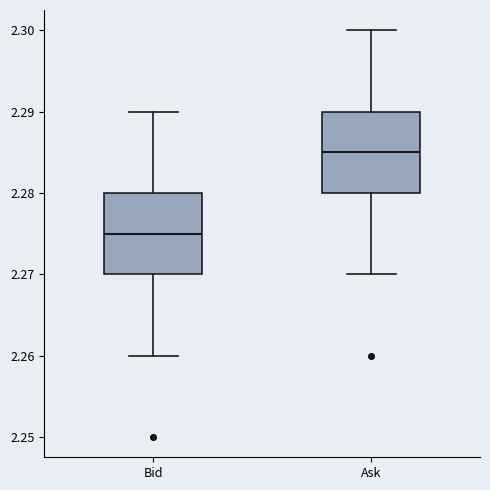

Where does the upper whisker of the box for Ask end on the y-axis? The values are not printed on the chart, so give them approximately, as read against the axis.

2.300